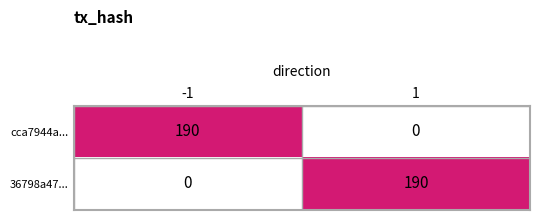

What is the difference between the highest and lowest values at -1?

190